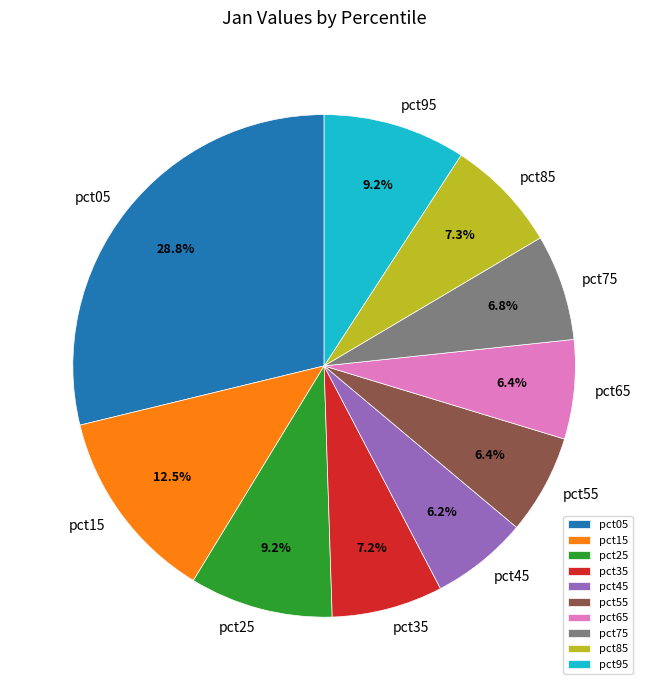

To the nearest percent, what percentage of the pie is pct65?

6%